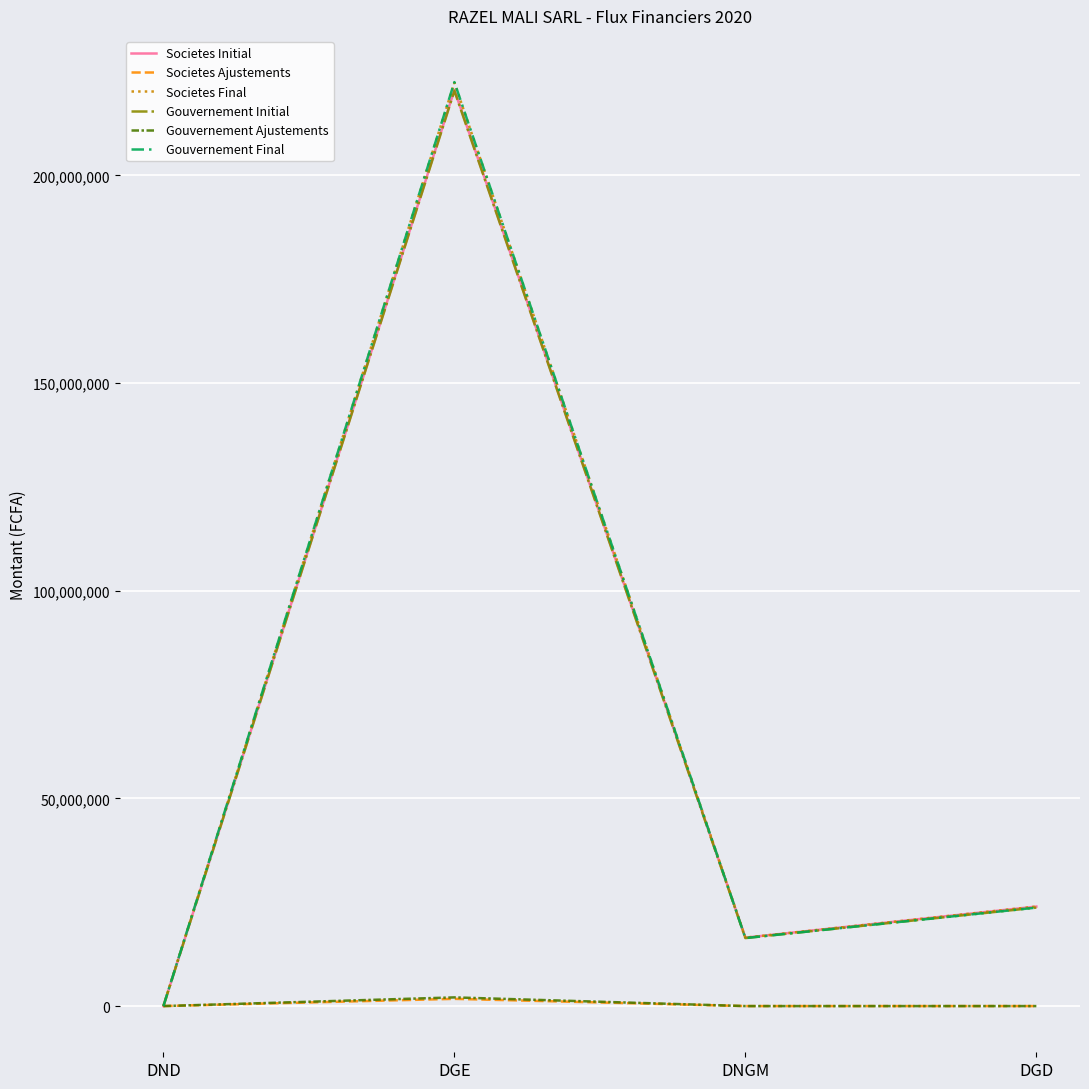

True or false: Gouvernement Initial has a value of 104849016 at DND.

False